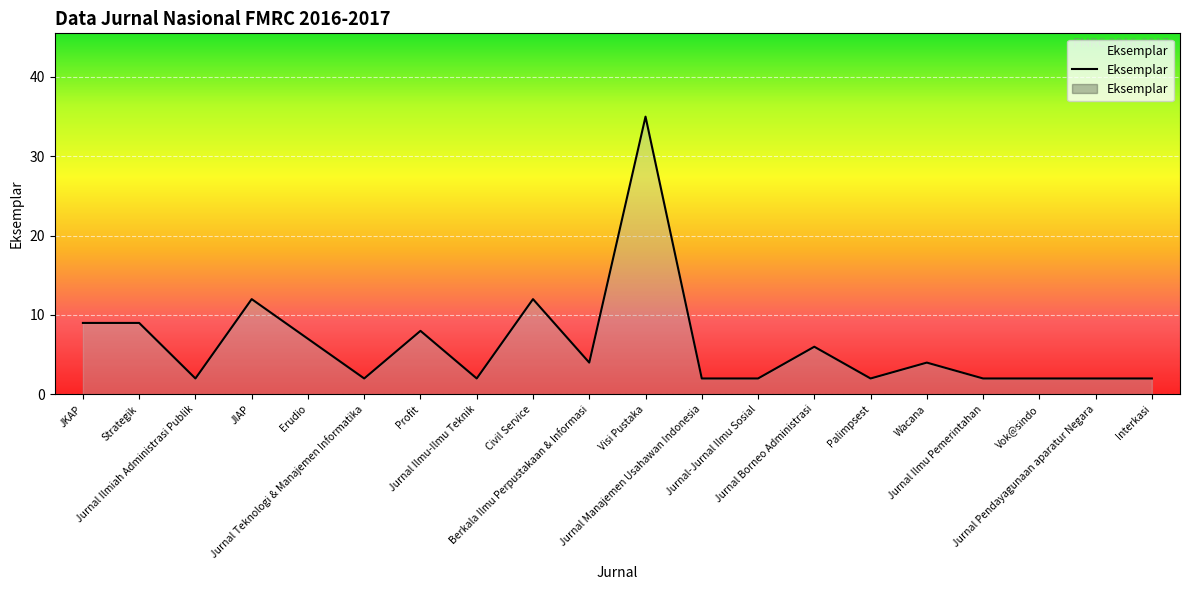

Reading left to right, extract all data points from this chart.

JKAP=9	Strategik=9	Jurnal Ilmiah Administrasi Publik=2	JIAP=12	Erudio=7	Jurnal Teknologi & Manajemen Informatika=2	Profit=8	Jurnal Ilmu-Ilmu Teknik=2	Civil Service=12	Berkala Ilmu Perpustakaan & Informasi=4	Visi Pustaka=35	Jurnal Manajemen Usahawan Indonesia=2	Jurnal-Jurnal Ilmu Sosial=2	Jurnal Borneo Administrasi=6	Palimpsest=2	Wacana=4	Jurnal Ilmu Pemerintahan=2	Vok@sindo=2	Jurnal Pendayagunaan aparatur Negara=2	Interkasi=2